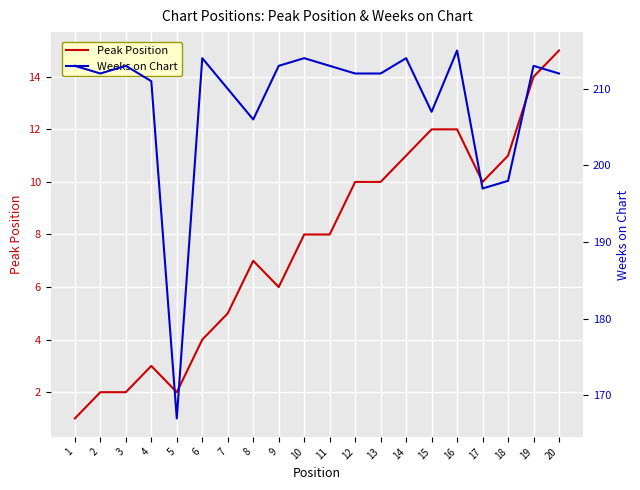

How many values in the Peak Position series exceed 8?

9